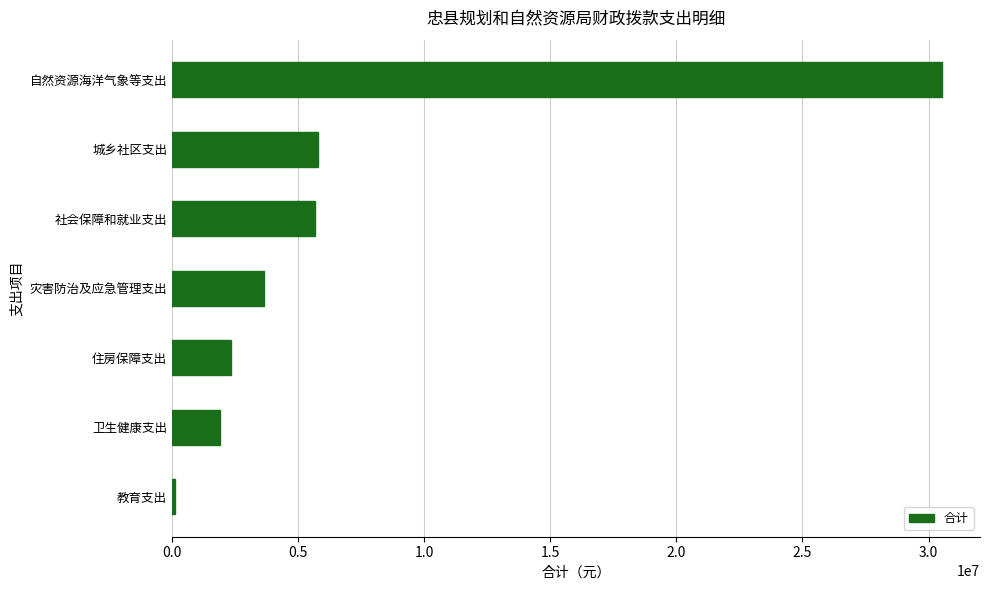

What is the approximate value at 灾害防治及应急管理支出?

3650000